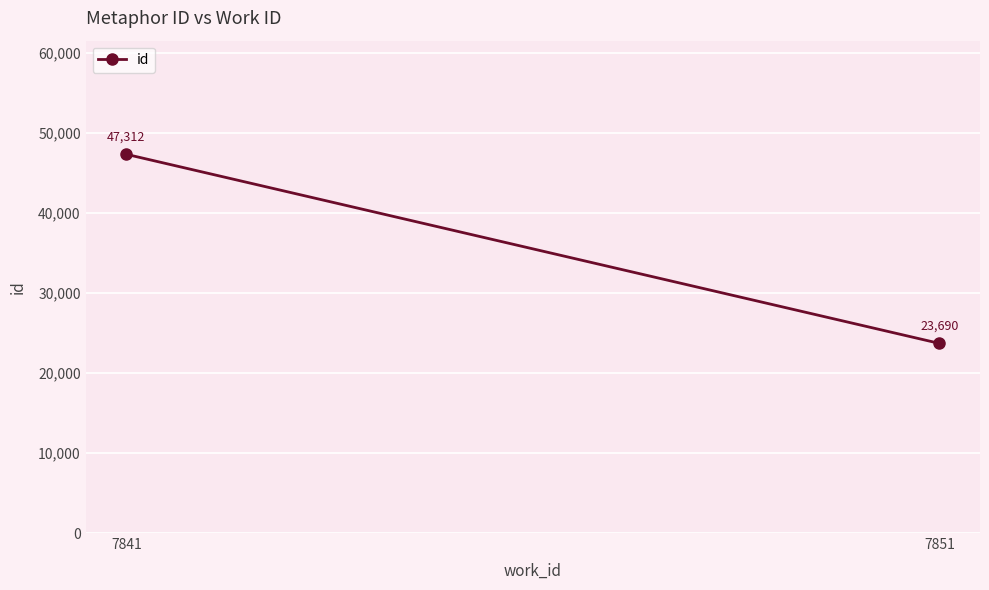

Is it true that the value at 7851 is 12650?

False